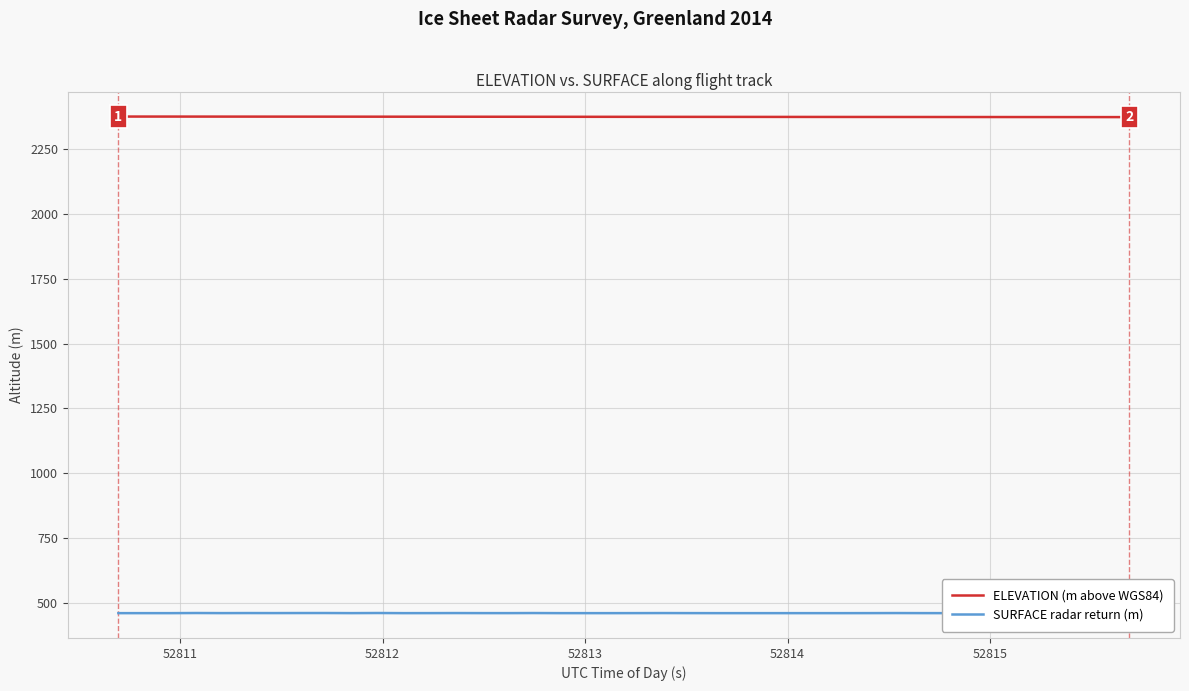

Rank the series by their average value, from lowest to highest.

SURFACE radar return (m), ELEVATION (m above WGS84)